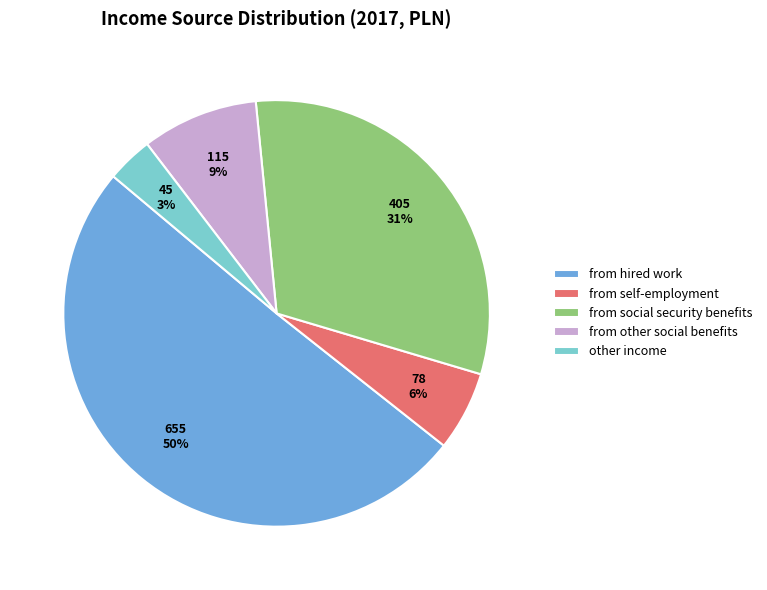

Do other income and from self-employment together represent more than half of the pie?

No